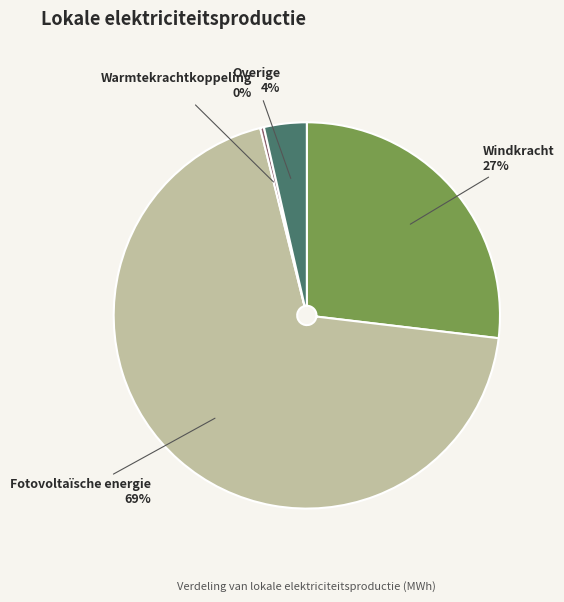

Is there any slice that represents more than half of the pie?

Yes